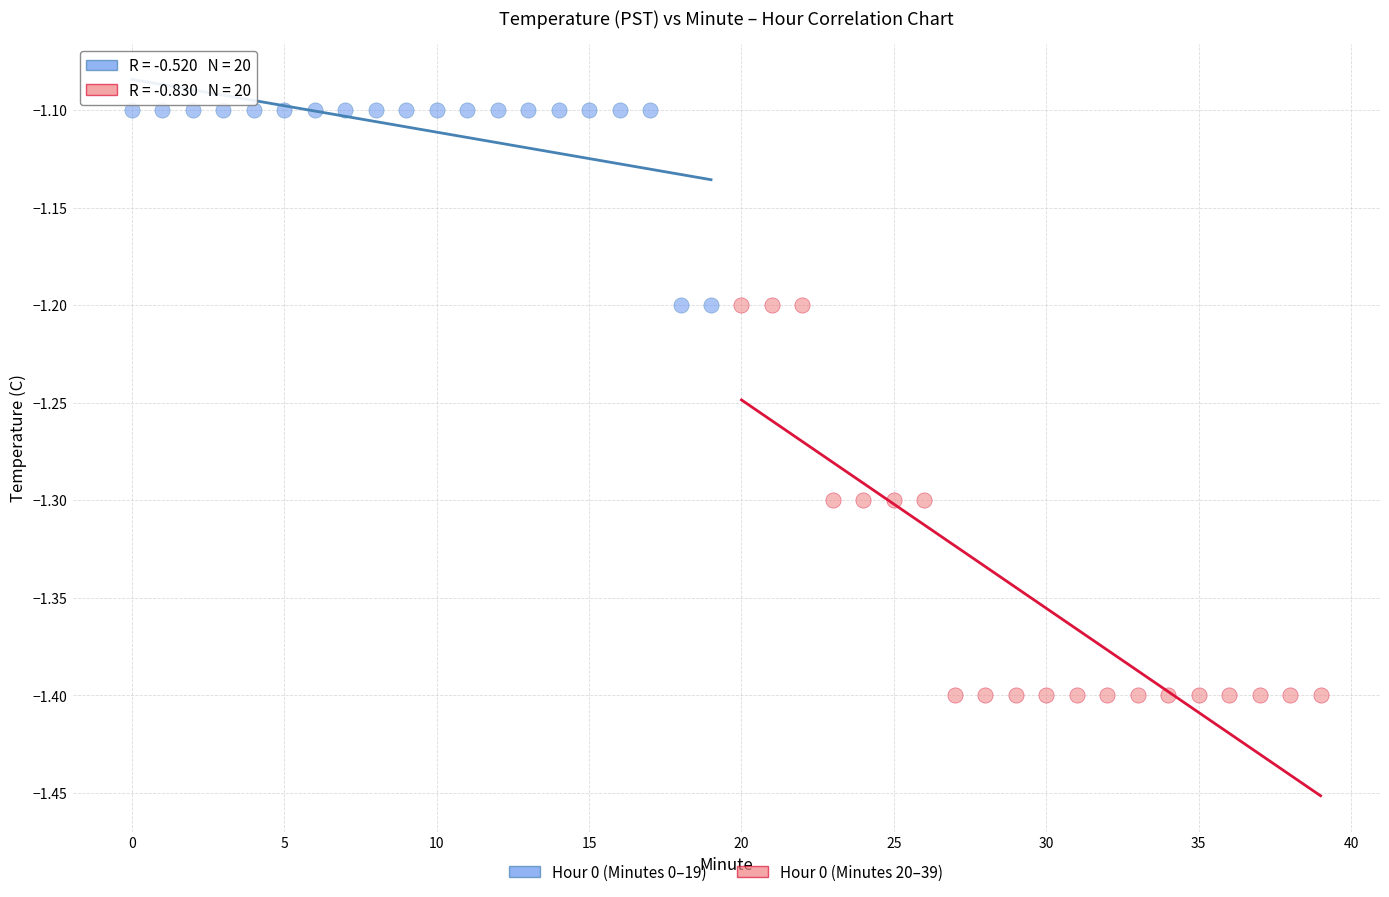

Which series has the largest Y range (max minus min)?

Hour 0 (Minutes 20–39)